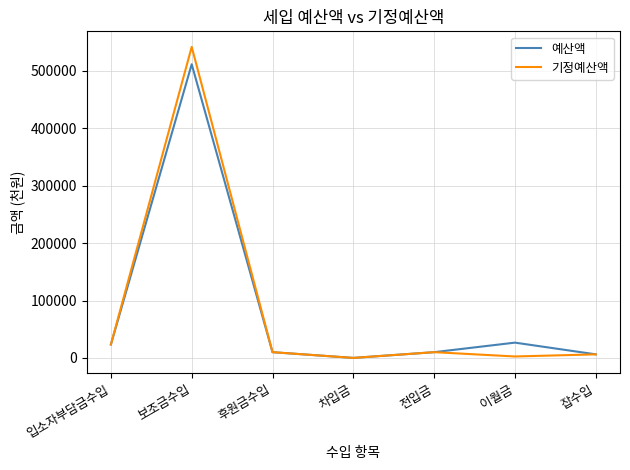

Which category has the highest value across all series?

보조금수입